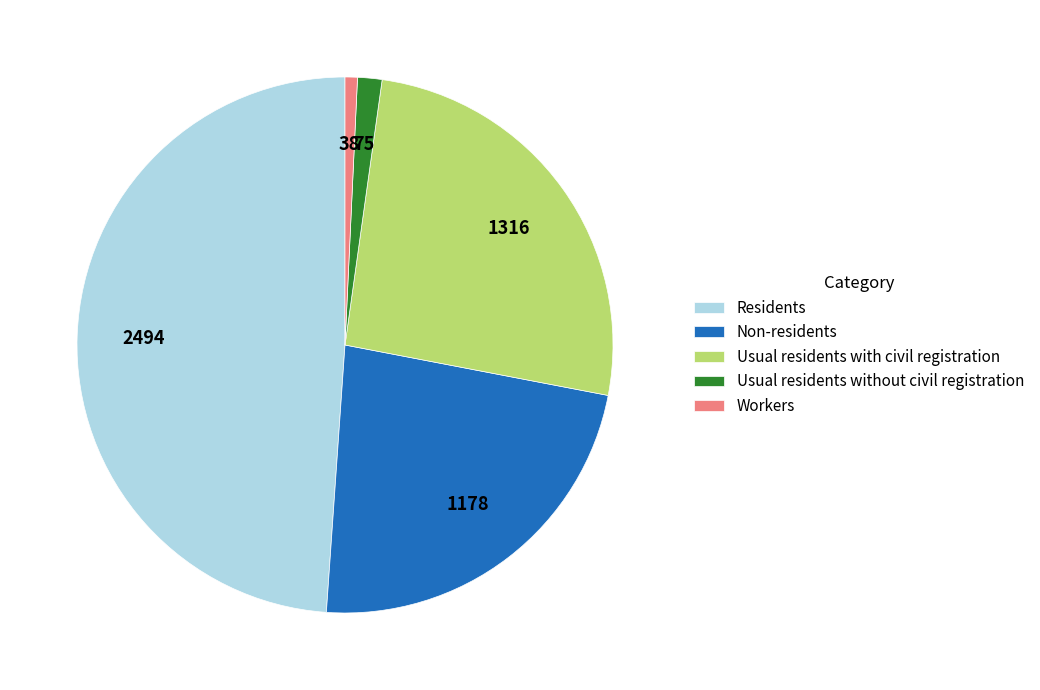

Rank the categories by value from lowest to highest.

Workers, Usual residents without civil registration, Non-residents, Usual residents with civil registration, Residents